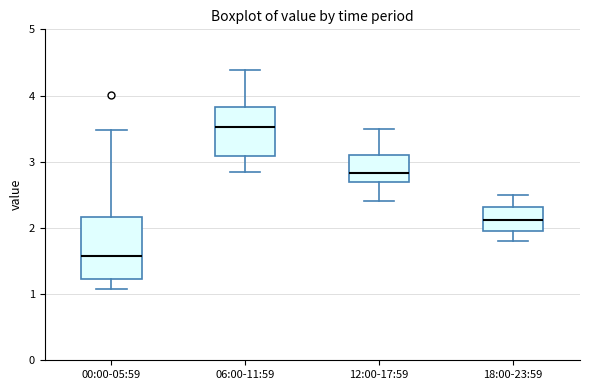

Which box is the tallest, from its lower edge to its upper edge?

00:00-05:59